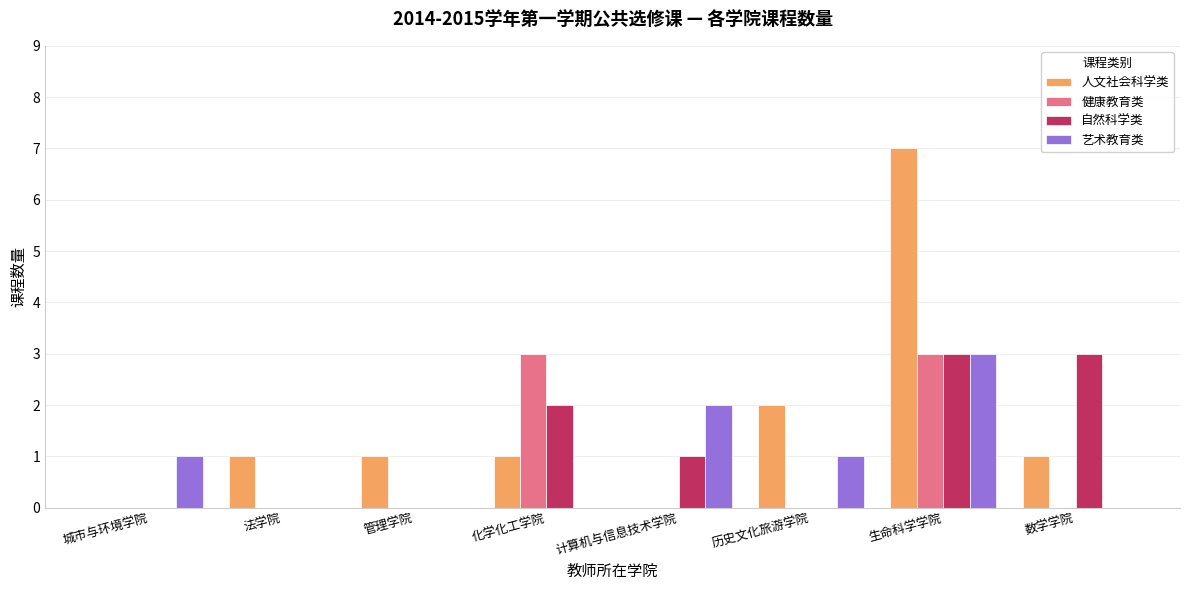

The value of 自然科学类 at 计算机与信息技术学院 is 2. True or false?

False